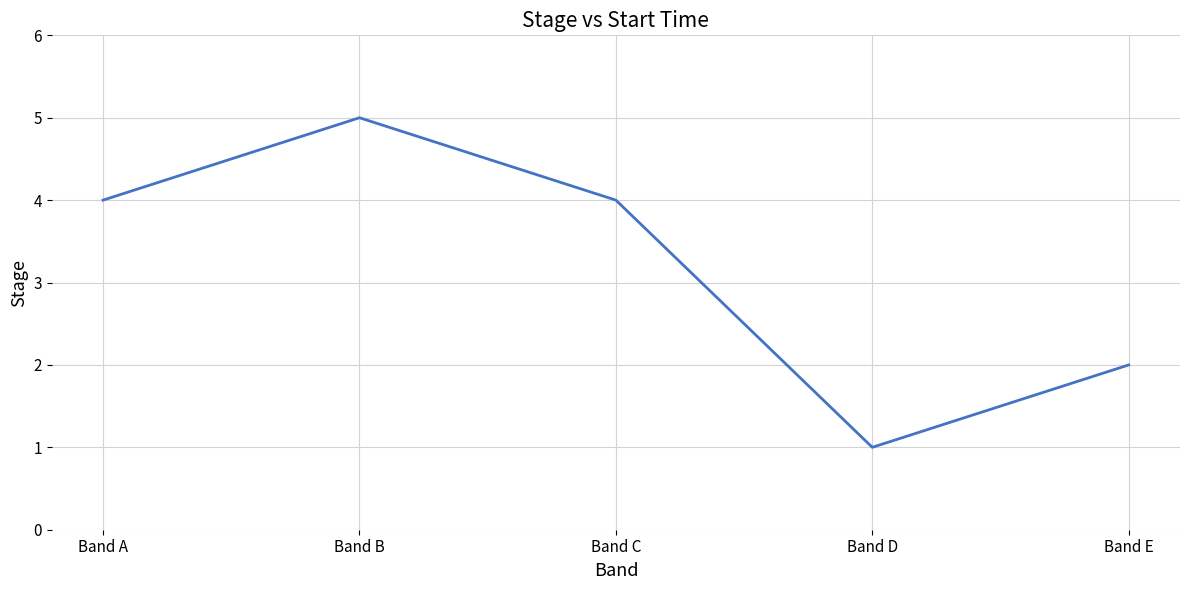

Count the values in the range 2 to 4.

3